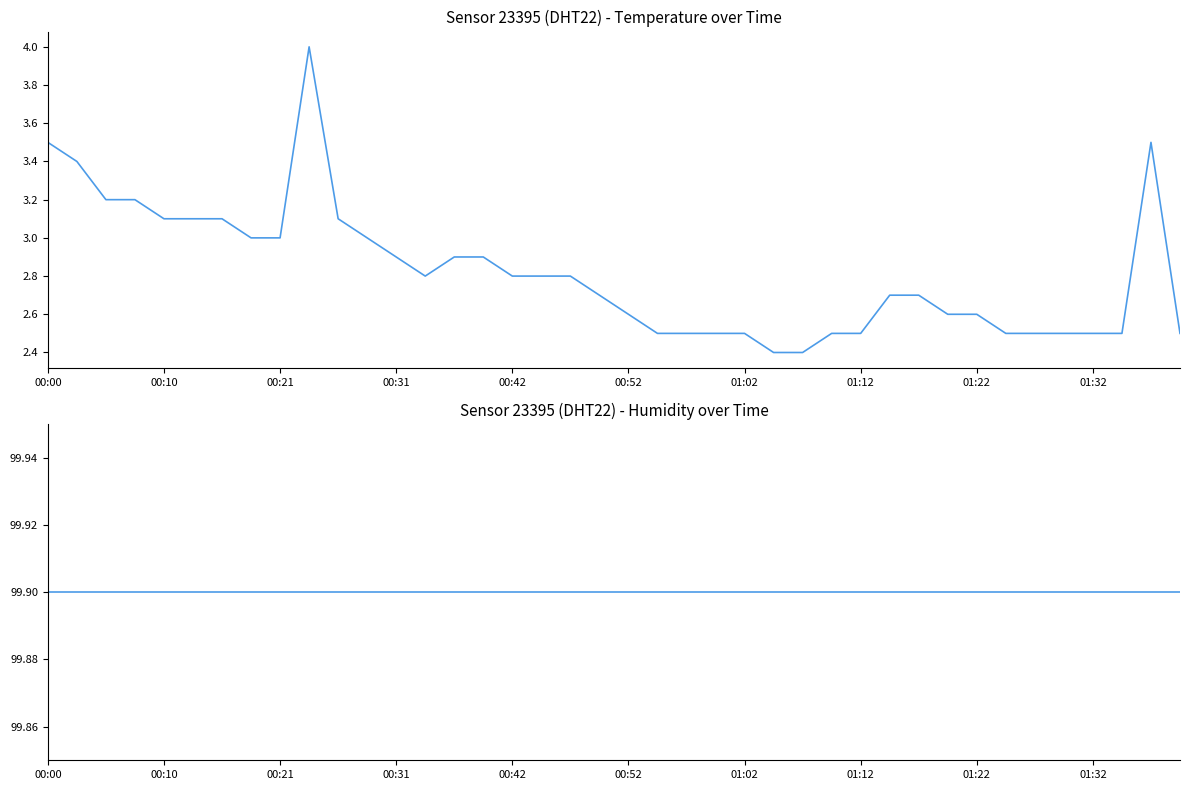

What are all the series names shown in the legend?

temperature, humidity